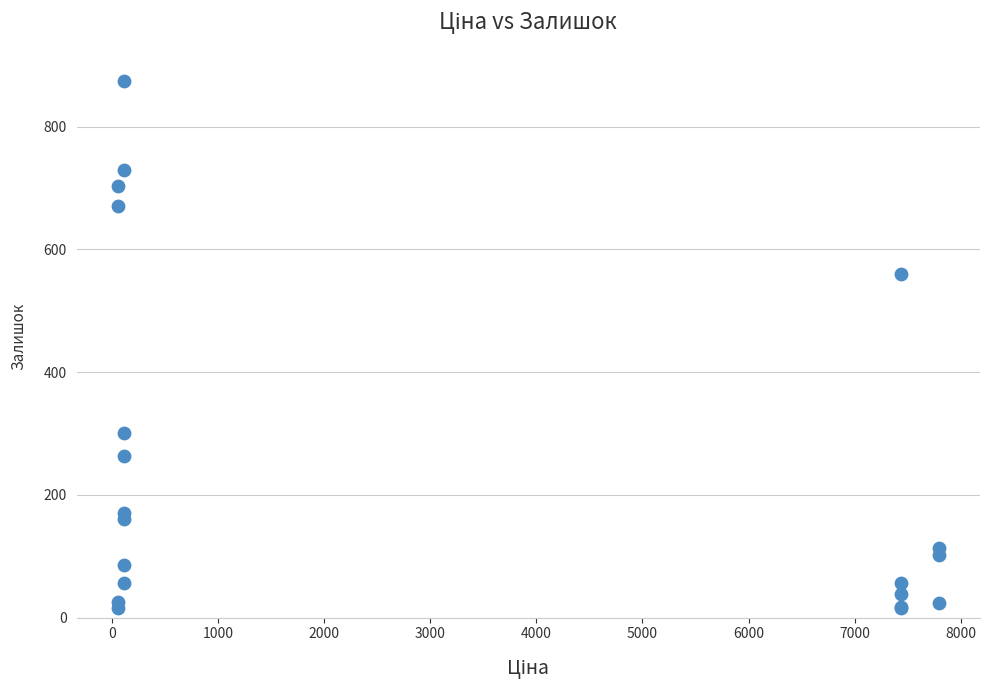

What Y value in the scatter plot is closest to 445?

559